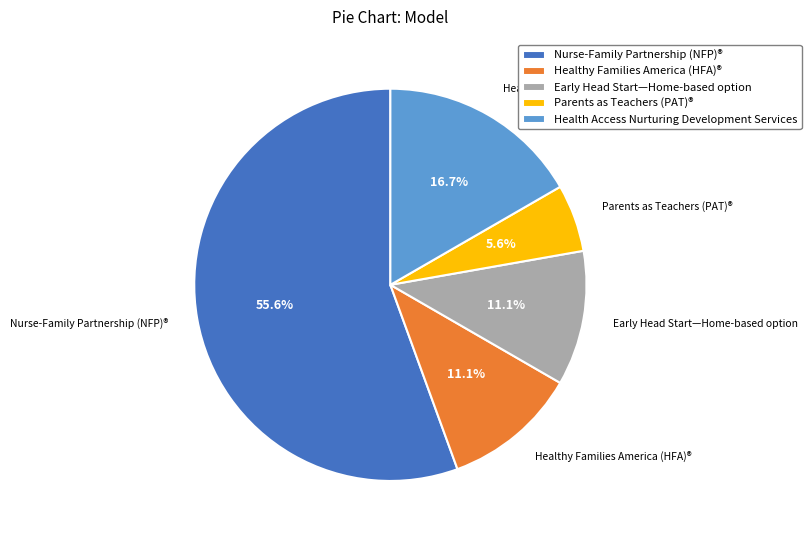

What is the smallest slice in the pie chart?

Parents as Teachers (PAT)®